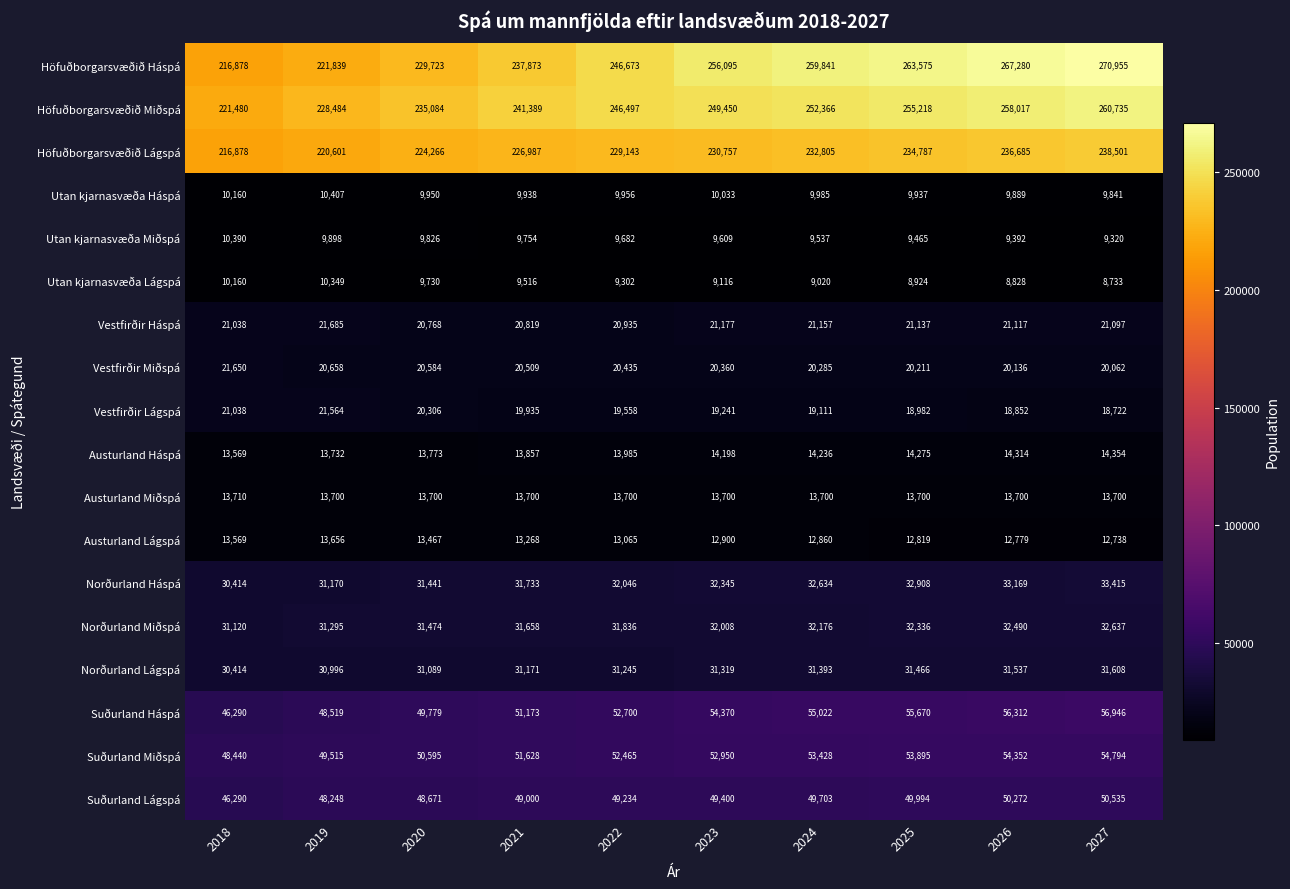

What is the sum of the Vestfirðir Miðspá values at 2019 and 2022?

41093